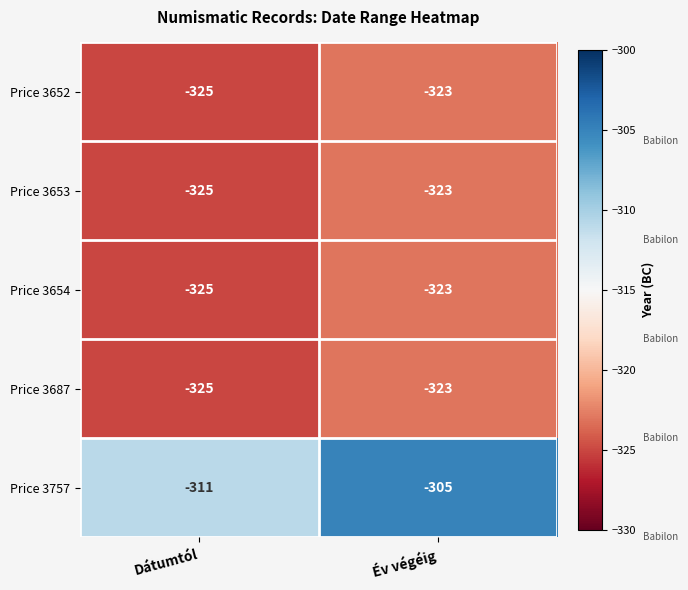

True or false: Price 3757 has a value of -510 at Év végéig.

False